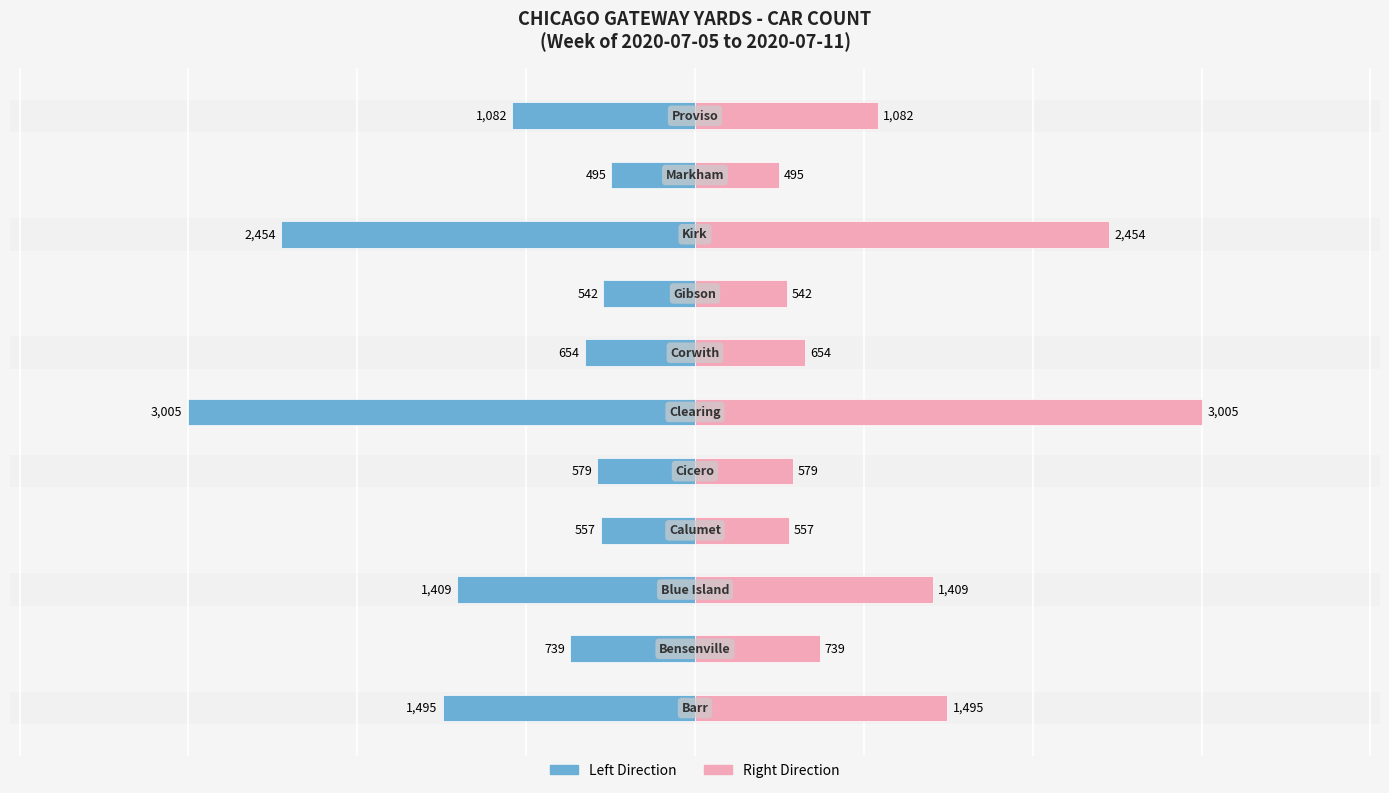

Count the number of categories in the chart.

11